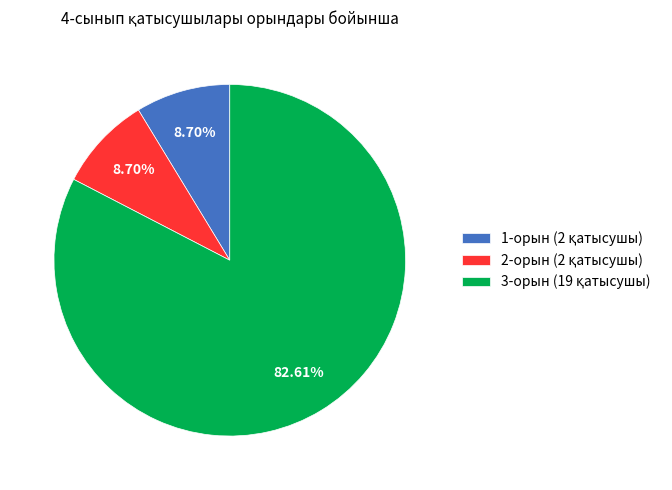

The 2-орын slice represents 9% of the pie. True or false?

True